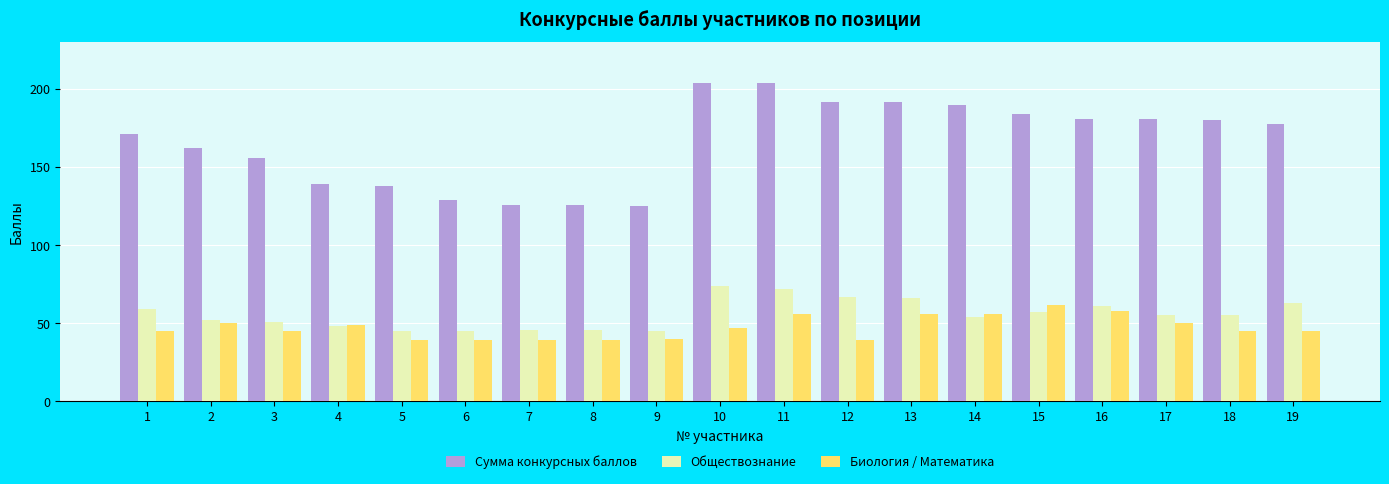

Read the Сумма конкурсных баллов value at 5.

138